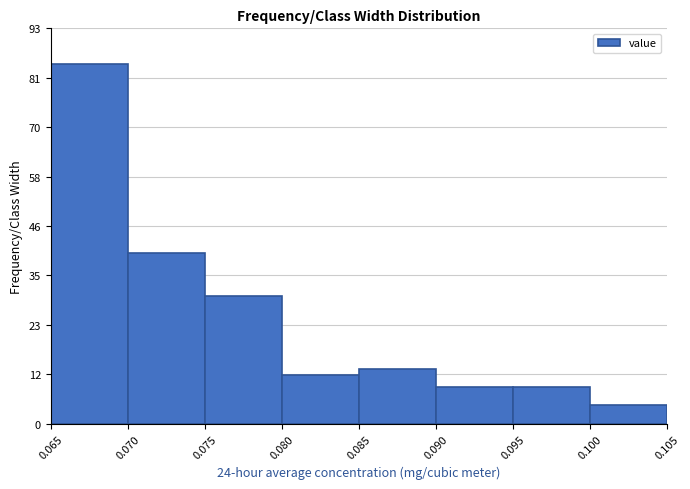

What is the height of the bar covering 0.070 to 0.075 on the x-axis? The values are not printed on the chart, so give them approximately, as read against the axis.

40